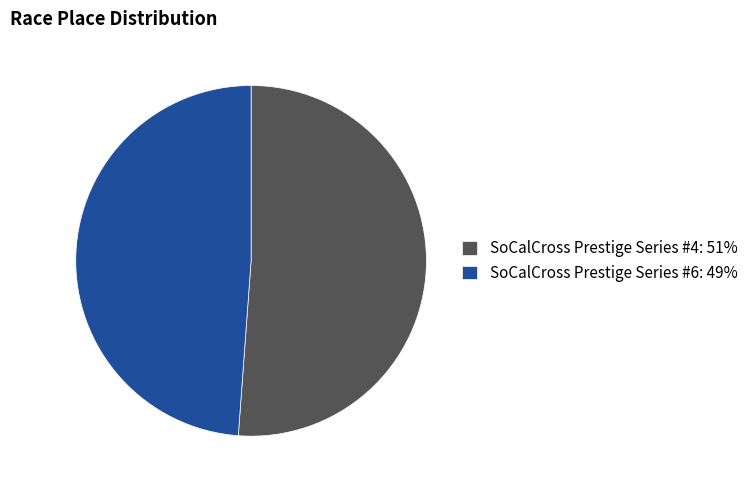

True or false: SoCalCross Prestige Series #4 accounts for 51% of the total.

True